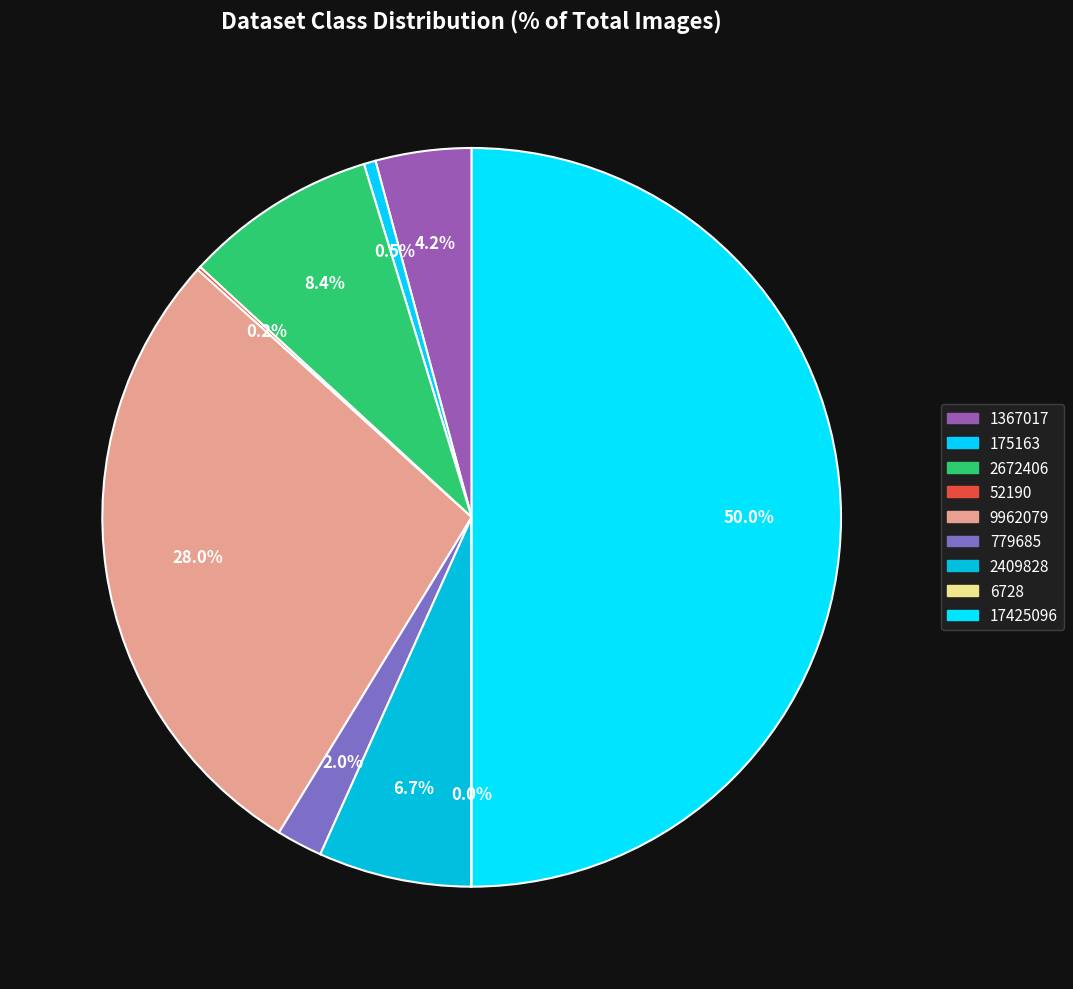

Is it true that 2672406 is 8% of the pie?

True